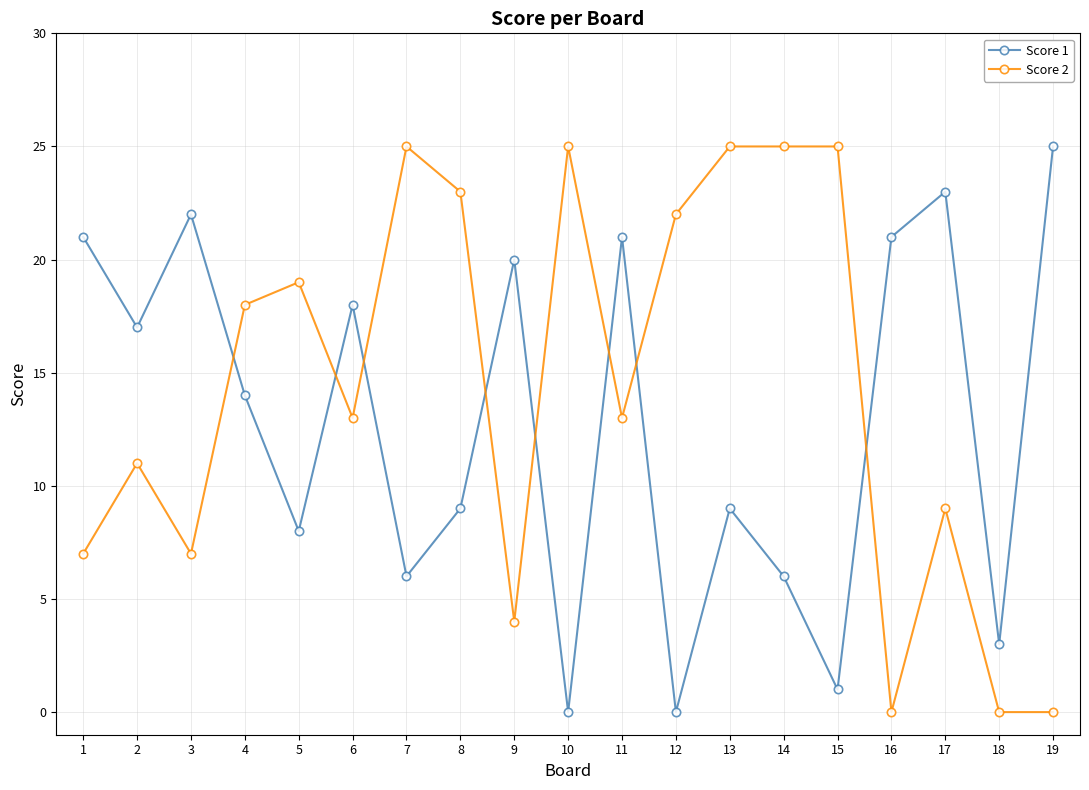

True or false: Score 1 and Score 2 intersect in this chart.

True